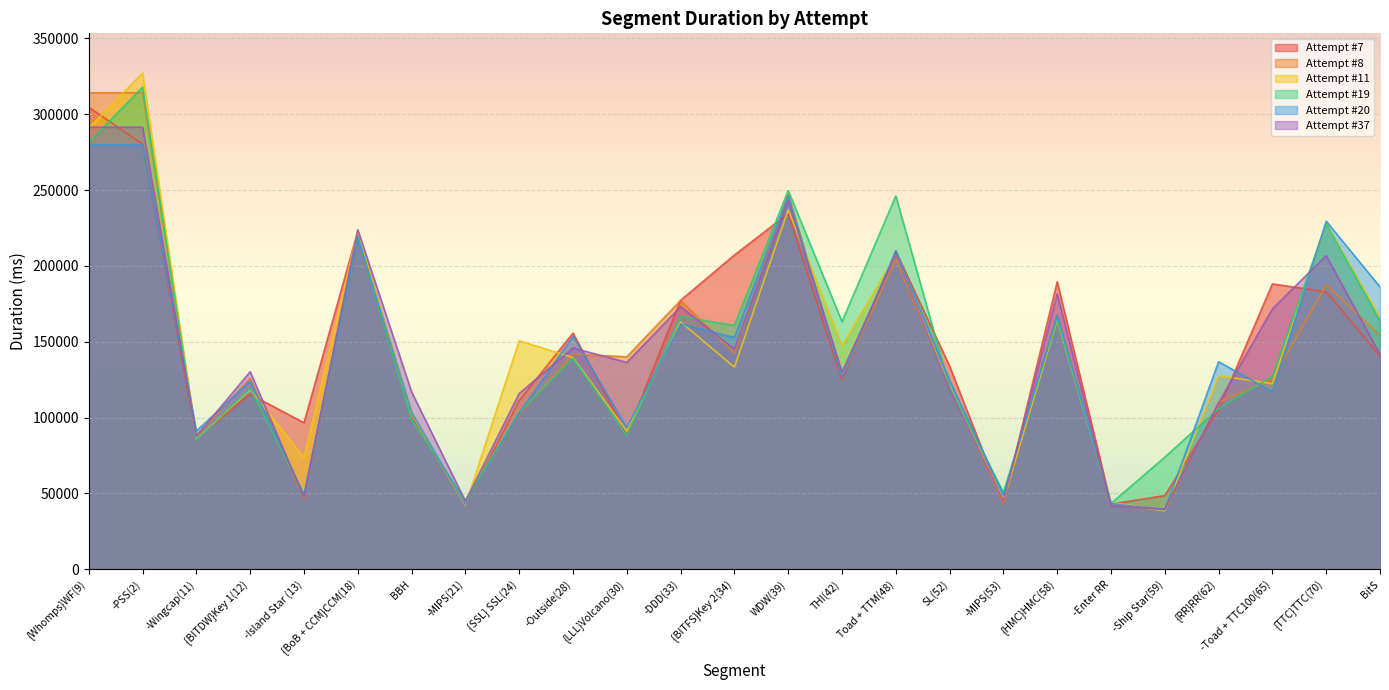

How many times do Attempt #37 and Attempt #7 cross each other?

13